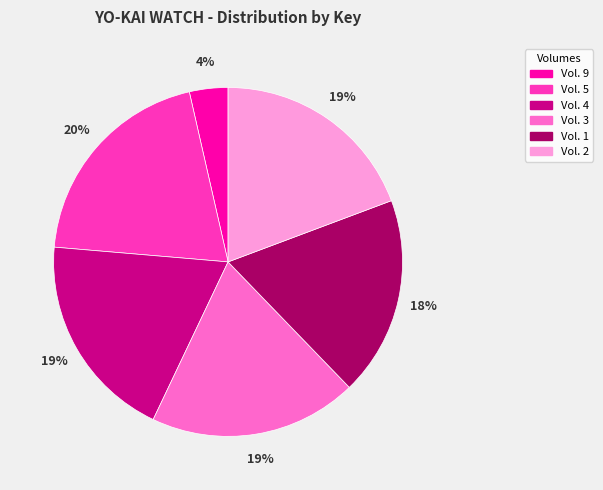

What is the smallest slice in the pie chart?

Vol. 9